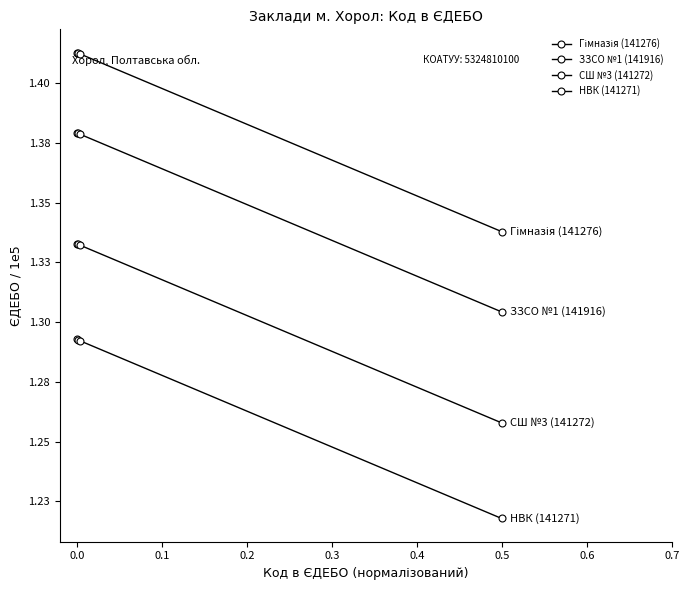

Does the chart have visible grid lines?

No